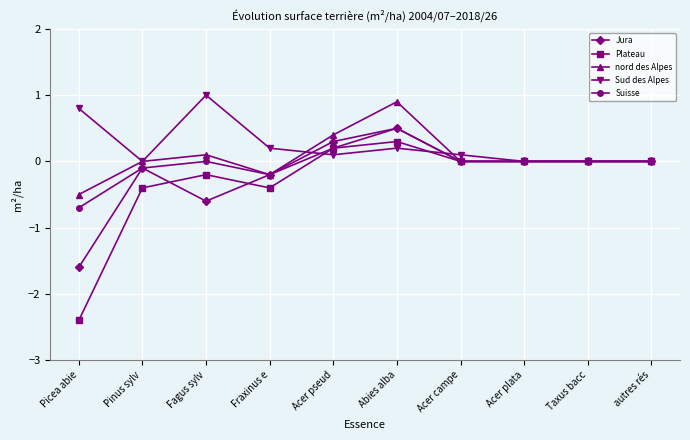

What is the total value across all series at Acer pseud?

1.2